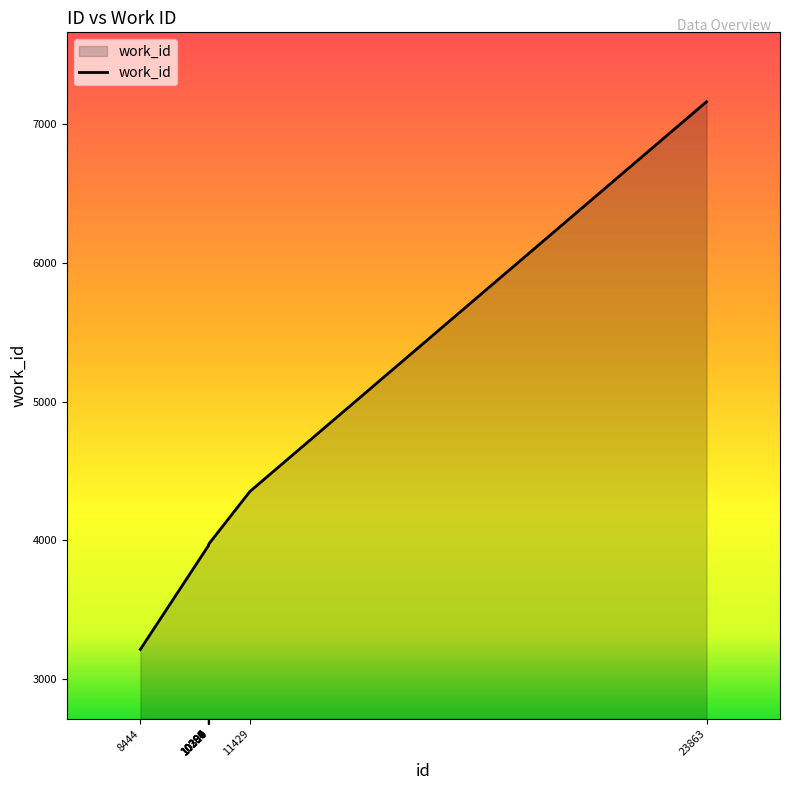

What is the difference between the maximum and minimum values?

3949